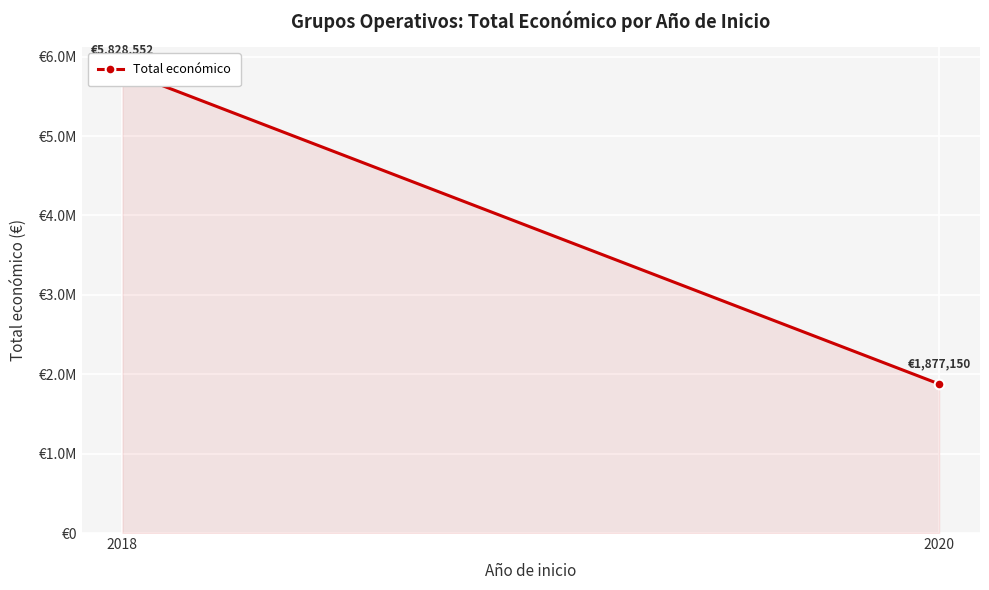

The chart shows a value of 647724 at 2020. True or false?

False